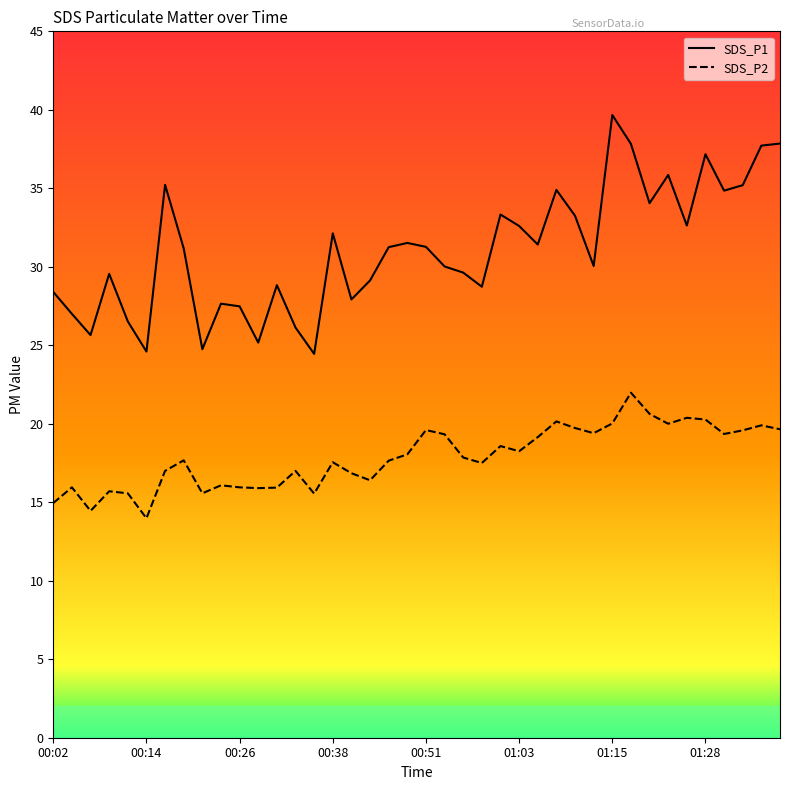

What is the minimum value shown in the chart?

14.0